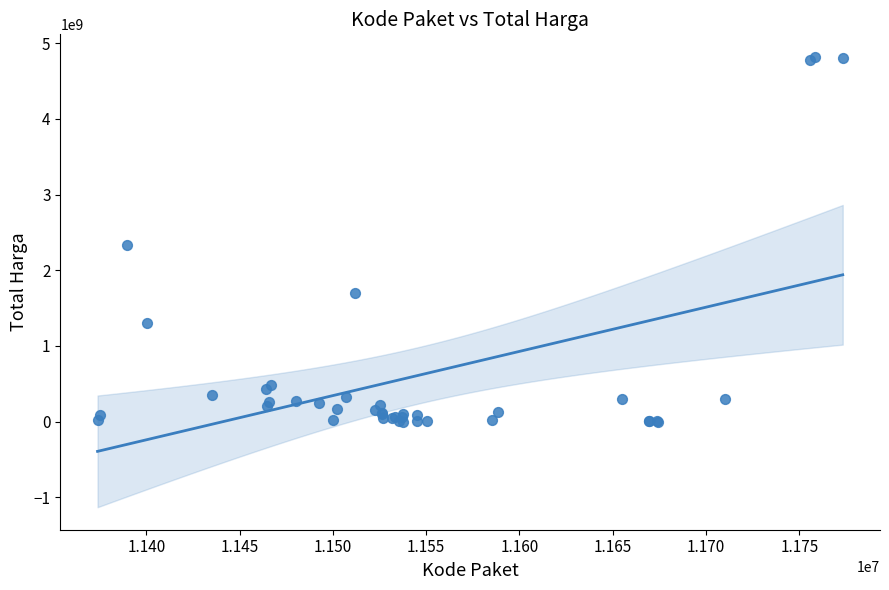

What Y value in the scatter plot is closest to 2409653309?

2332200000